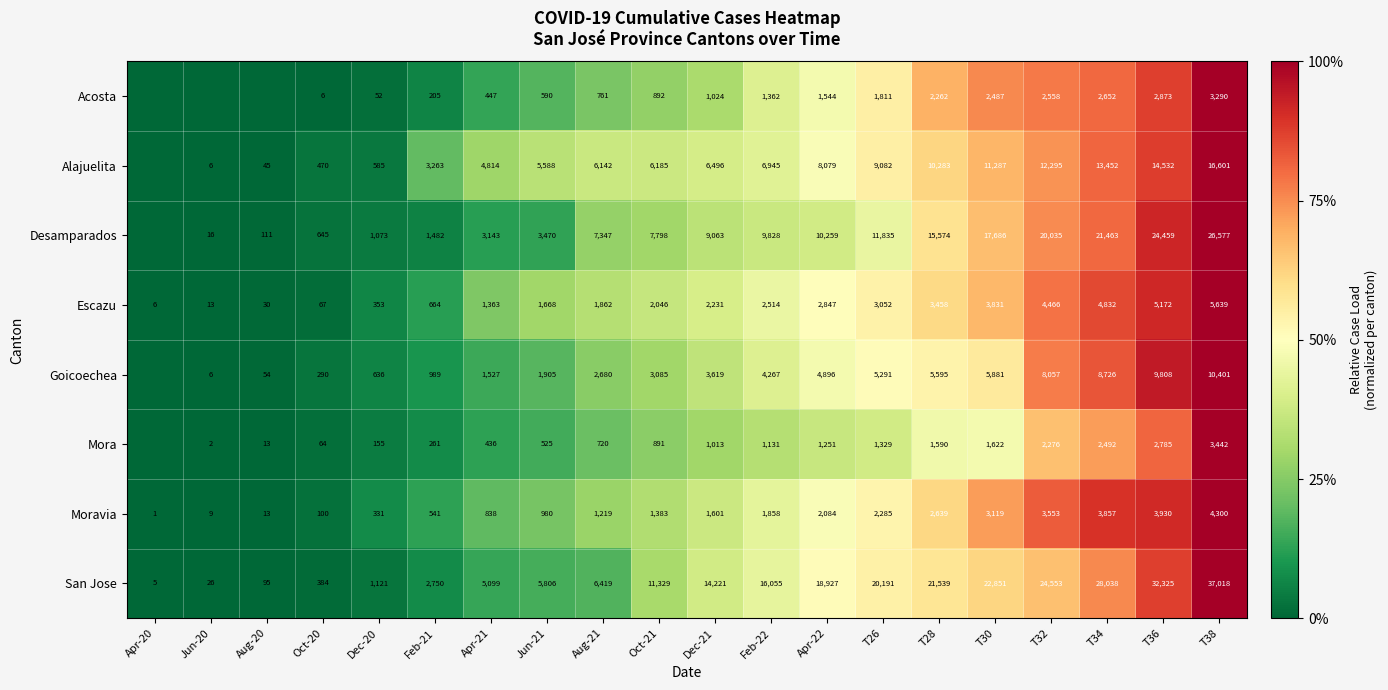

True or false: Moravia has a value of 0.0 at Apr-20.

False